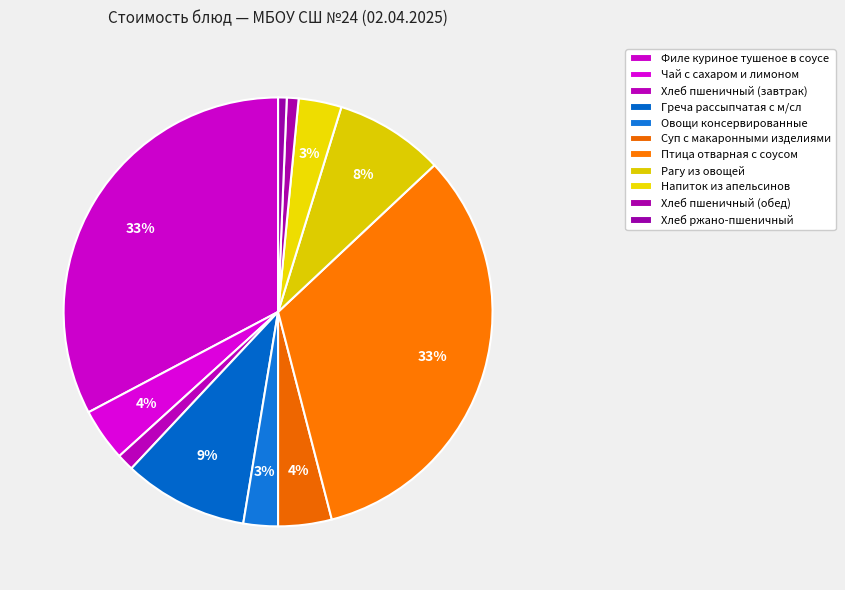

To the nearest percent, what portion does Суп с макаронными изделиями represent?

4%